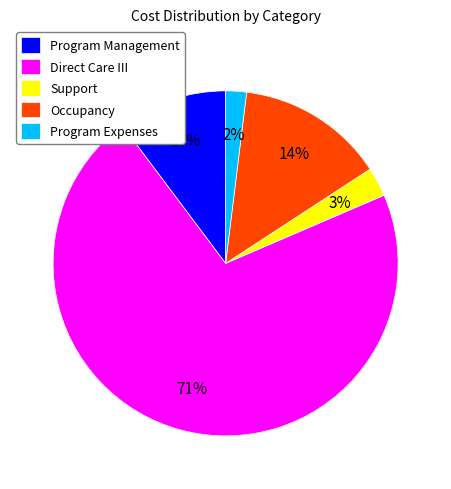

Is it true that Direct Care III is 60% of the pie?

False